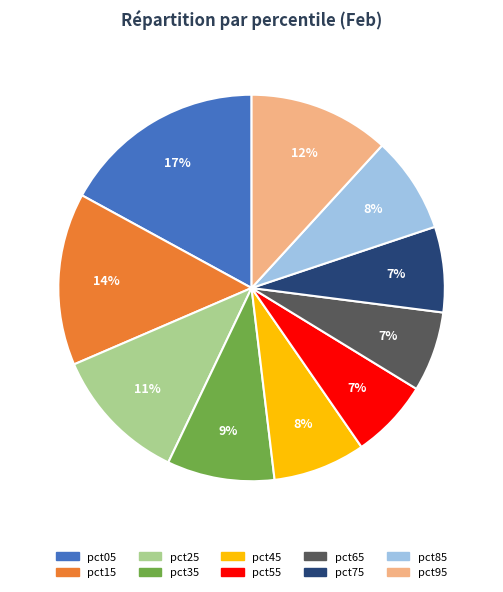

To the nearest percent, what portion does pct95 represent?

12%